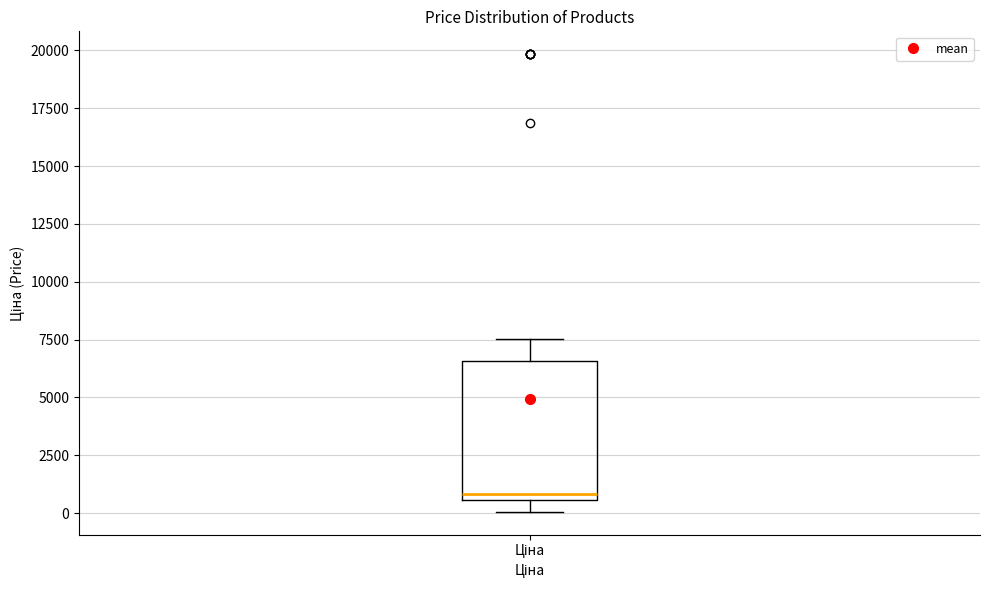

Read this box plot against the y-axis: the position of the median line, the range covered by the box, and the ends of both whiskers. The values are not printed on the chart, so give them approximately, as read against the axis.

median 1000, box 500 to 6500, whiskers 0 to 7500